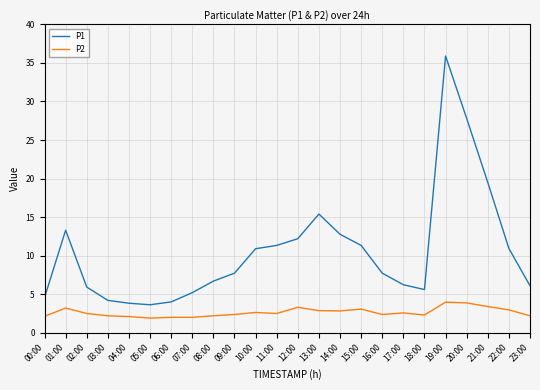

What is the minimum value for P2?

1.9